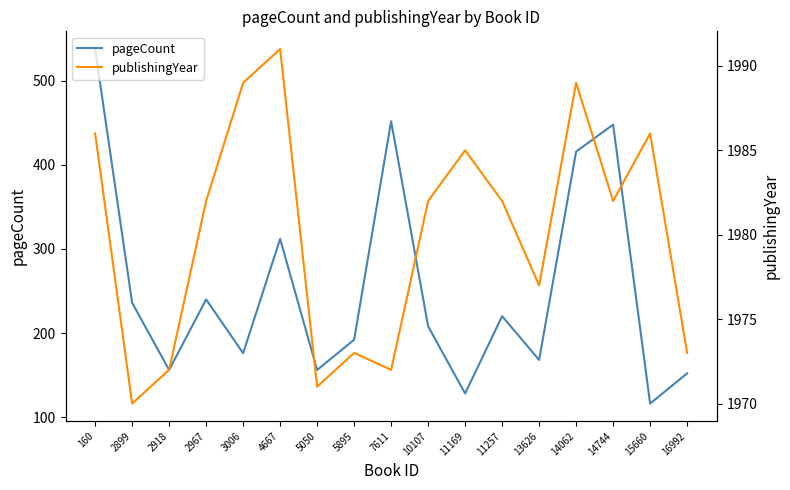

Reading right to left, list all the values displayed in this chart.

pageCount: 16992=152	15660=116	14744=448	14062=416	13626=168	11257=220	11169=128	10107=208	7611=452	5895=192	5050=156	4667=312	3006=176	2967=240	2918=156	2899=236	160=538
publishingYear: 16992=1973	15660=1986	14744=1982	14062=1989	13626=1977	11257=1982	11169=1985	10107=1982	7611=1972	5895=1973	5050=1971	4667=1991	3006=1989	2967=1982	2918=1972	2899=1970	160=1986